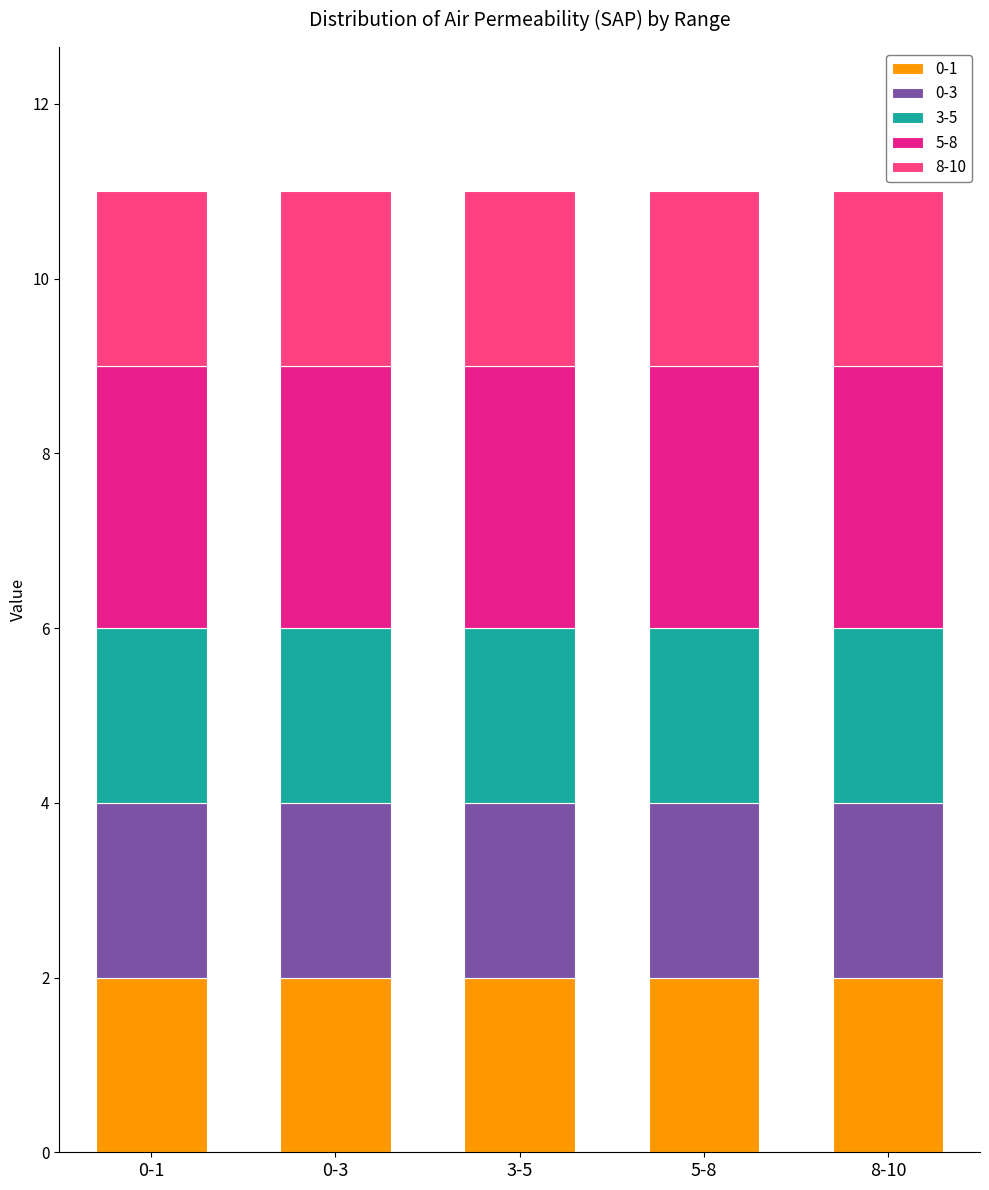

What is the sum of all 0-1 values?

10